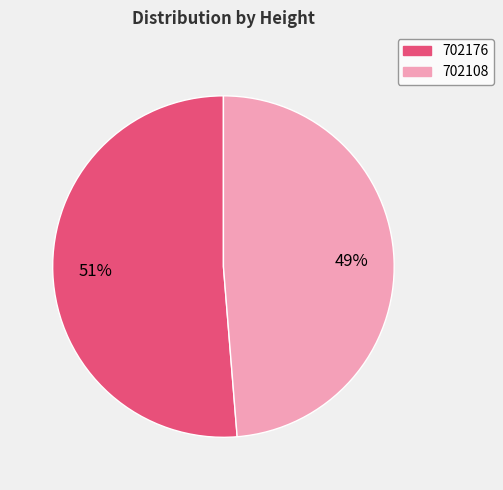

Is there any slice that represents more than half of the pie?

Yes